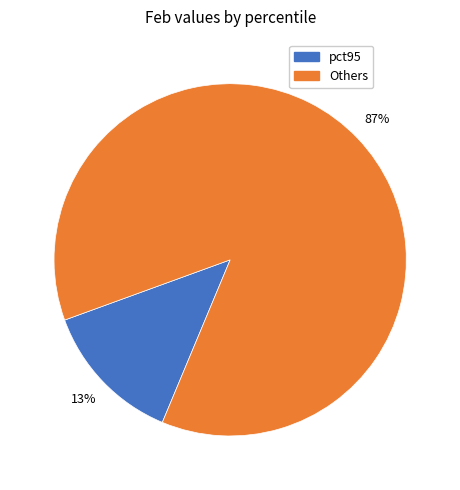

To the nearest percent, what is the difference between the largest and smallest slice percentages?

74%